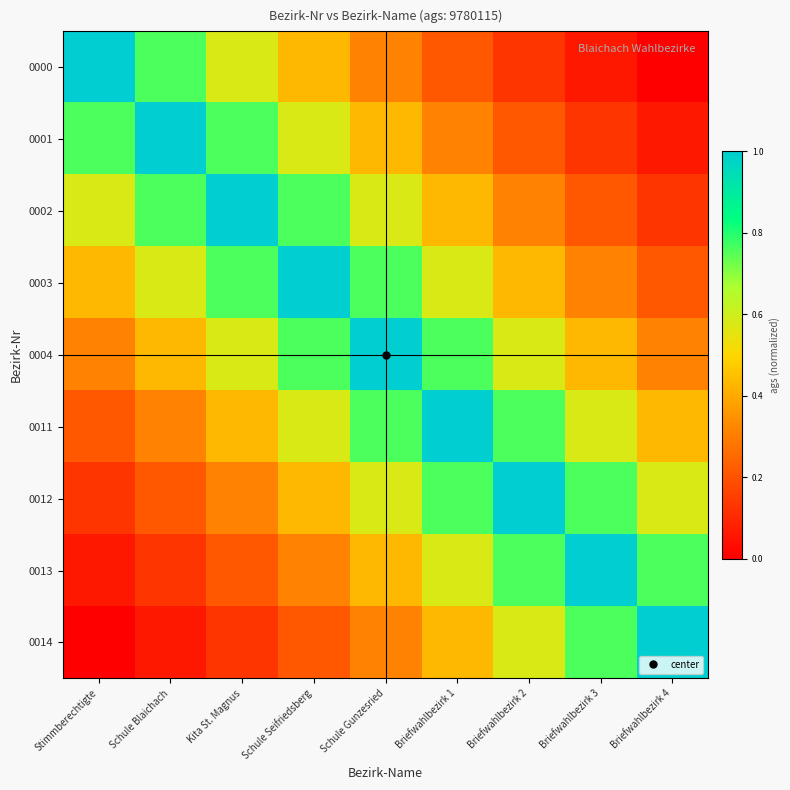

How many distinct data groups are displayed?

9